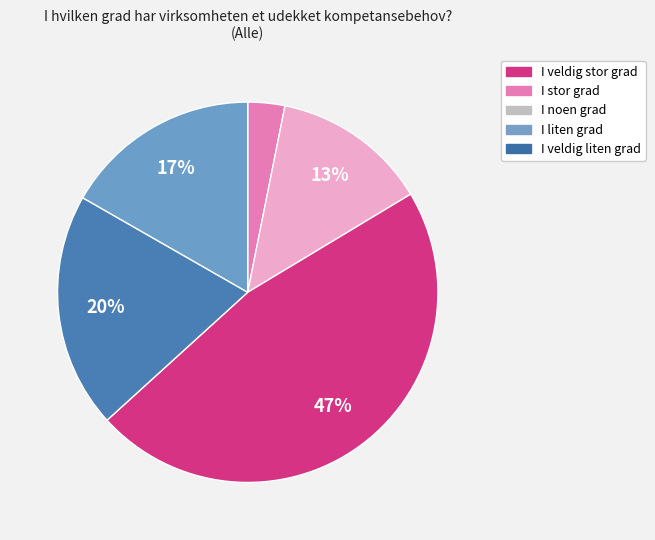

Is it true that I veldig liten grad is 17% of the pie?

True